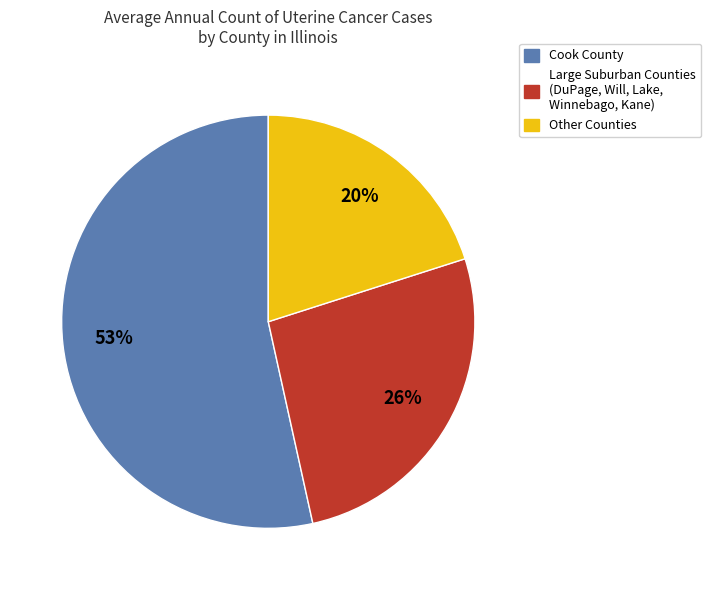

Do Large Suburban Counties (DuPage, Will, Lake, Winnebago, Kane) and Other Counties together represent more than half of the pie?

No